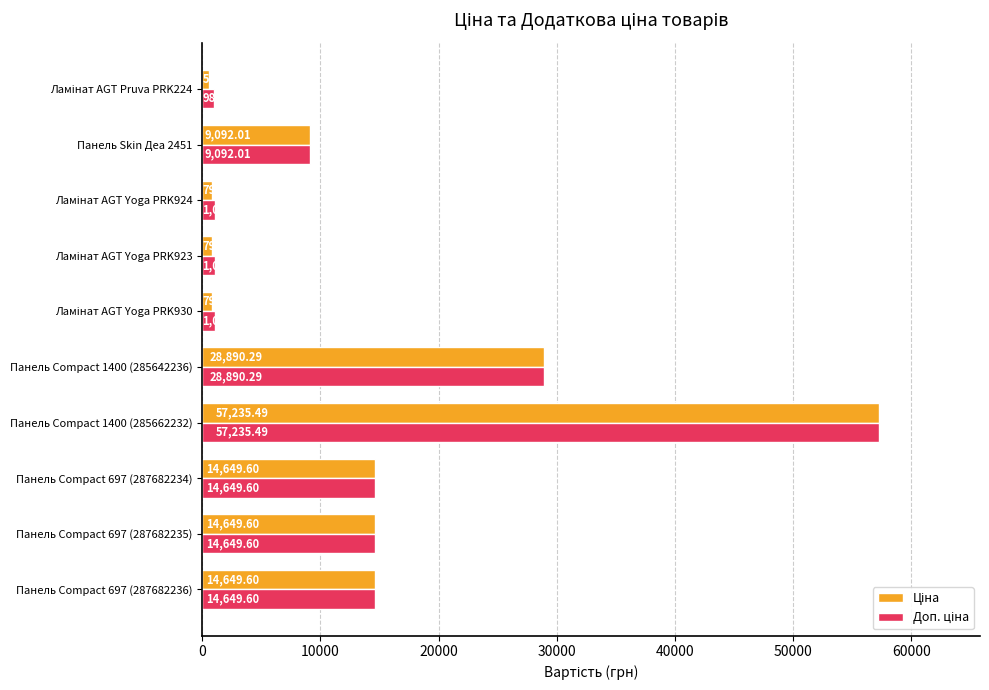

What is the total value across all series at Панель Compact 697 (287682235)?

29299.2